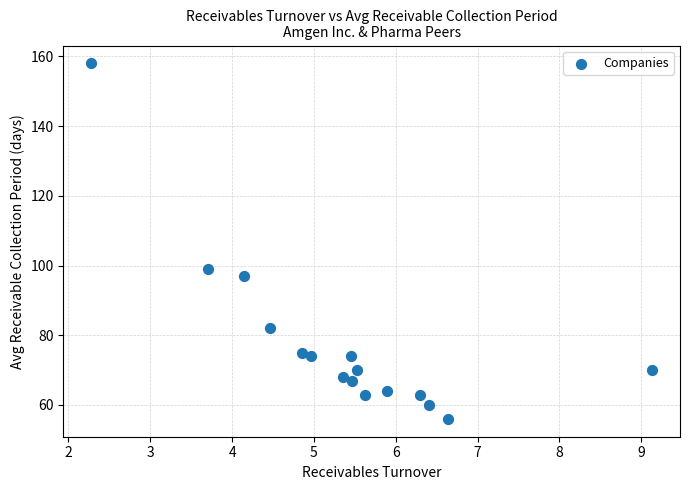

What is the range of Y values (max minus min)?

102